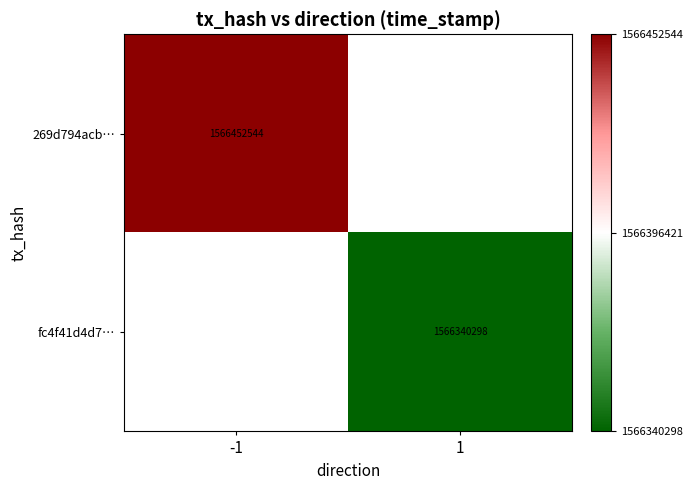

The value of 269d794acb… at -1 is 528495676. True or false?

False